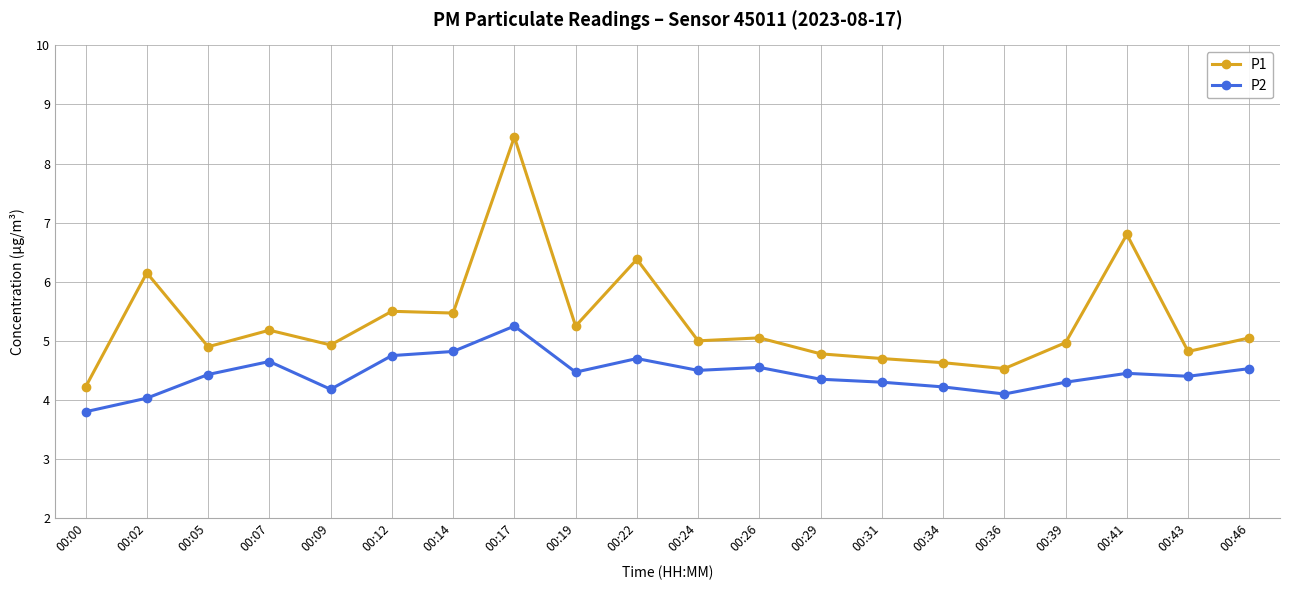

Is it true that P1 equals 6.4 at 00:22?

True